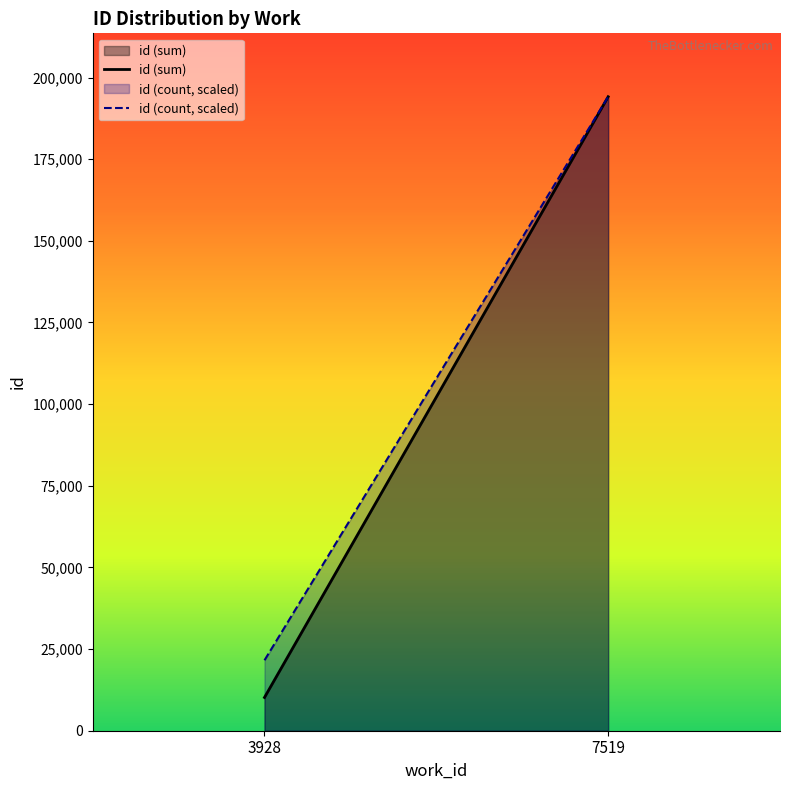

The value of id (sum) at 3928 is 15480. True or false?

False